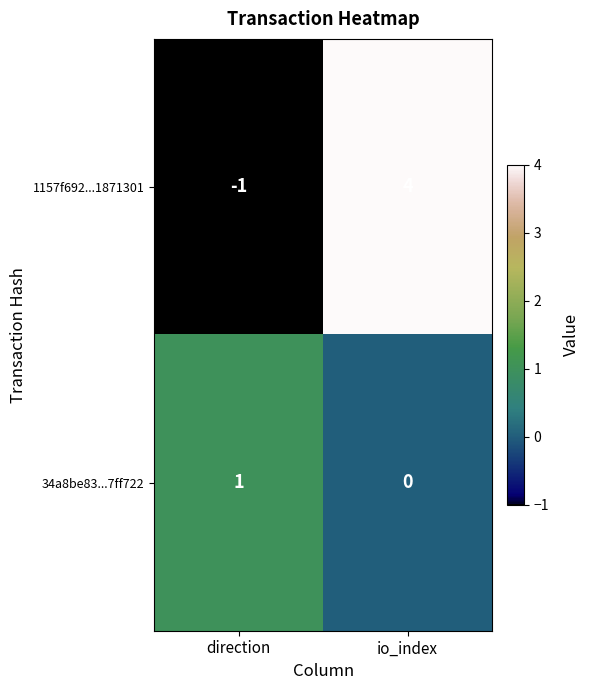

List the series in order of their peak value, lowest first.

34a8be83...7ff722, 1157f692...1871301